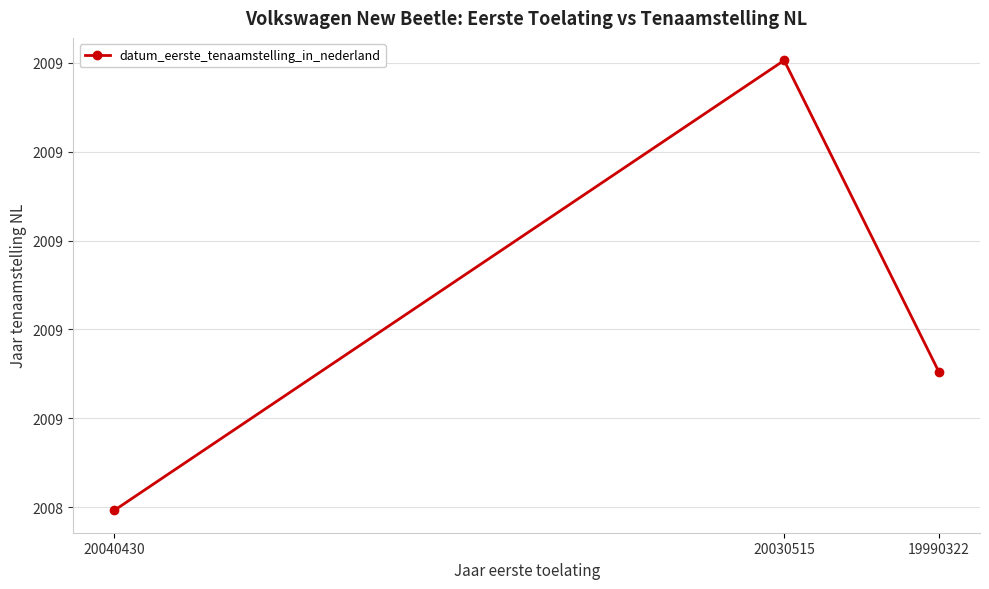

Rank the categories by value from highest to lowest.

20030515, 19990322, 20040430